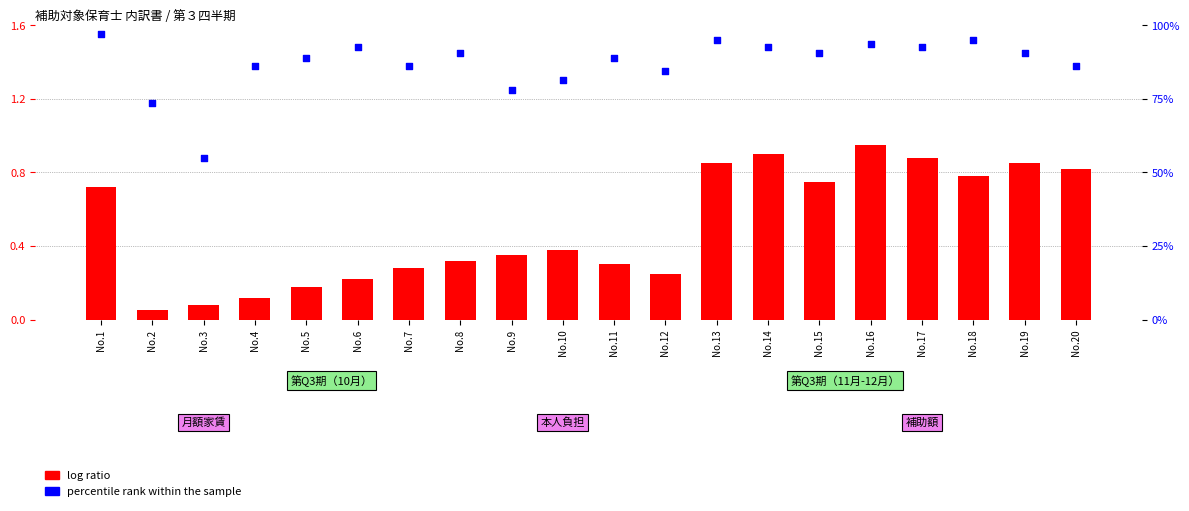

What are all the series names shown in the legend?

log ratio, percentile rank within the sample